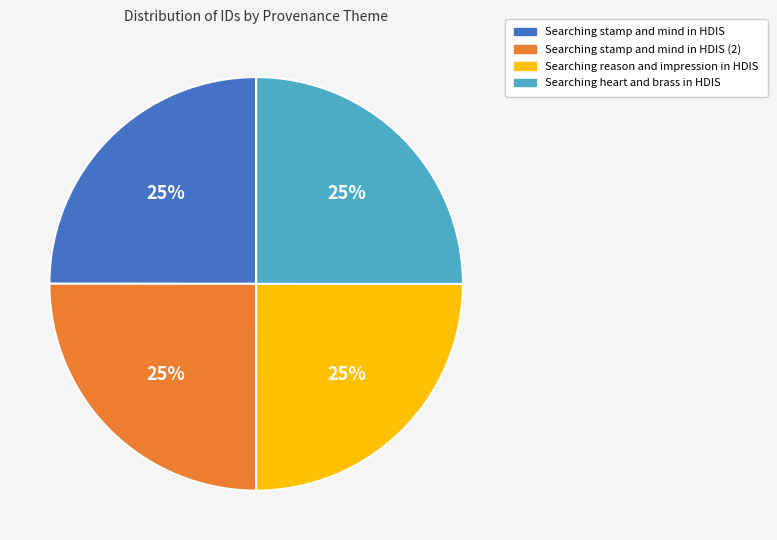

Approximately how many times larger is the value at Searching stamp and mind in HDIS (2) compared to Searching heart and brass in HDIS?

1.0